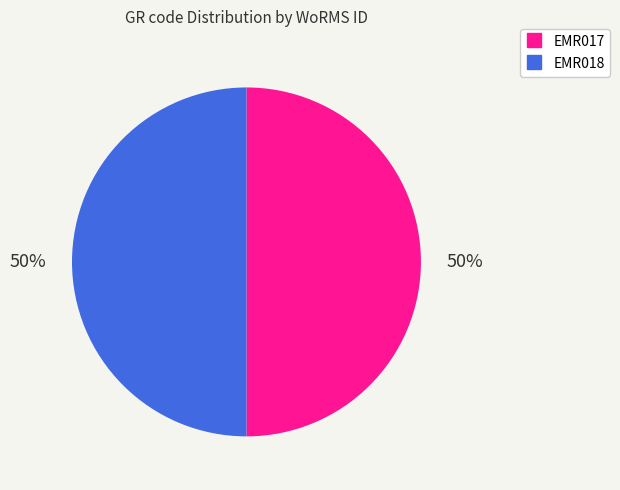

Count the number of slices in the pie.

2